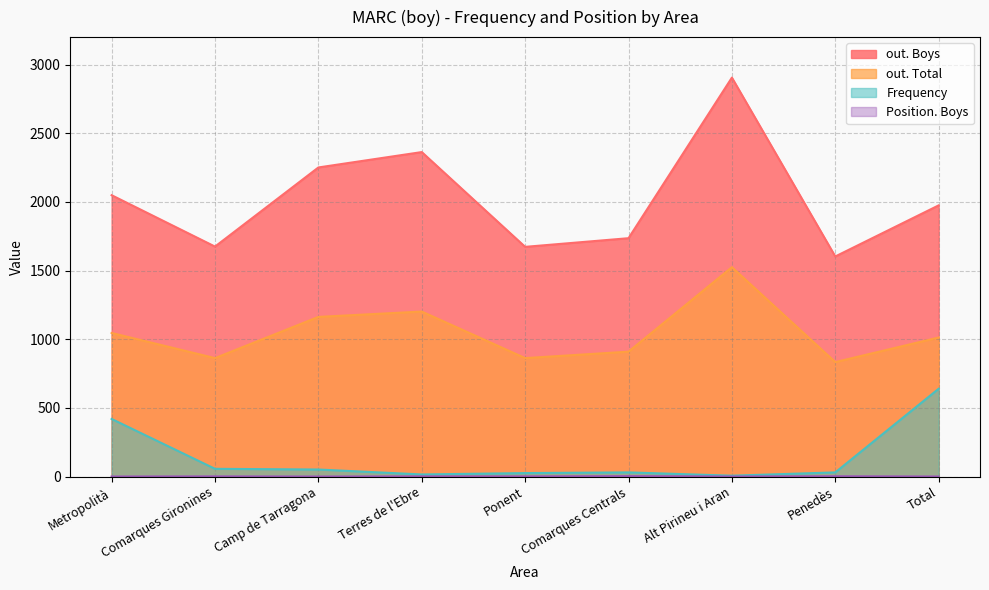

What is the difference between the highest and lowest values at Metropolità?

2048